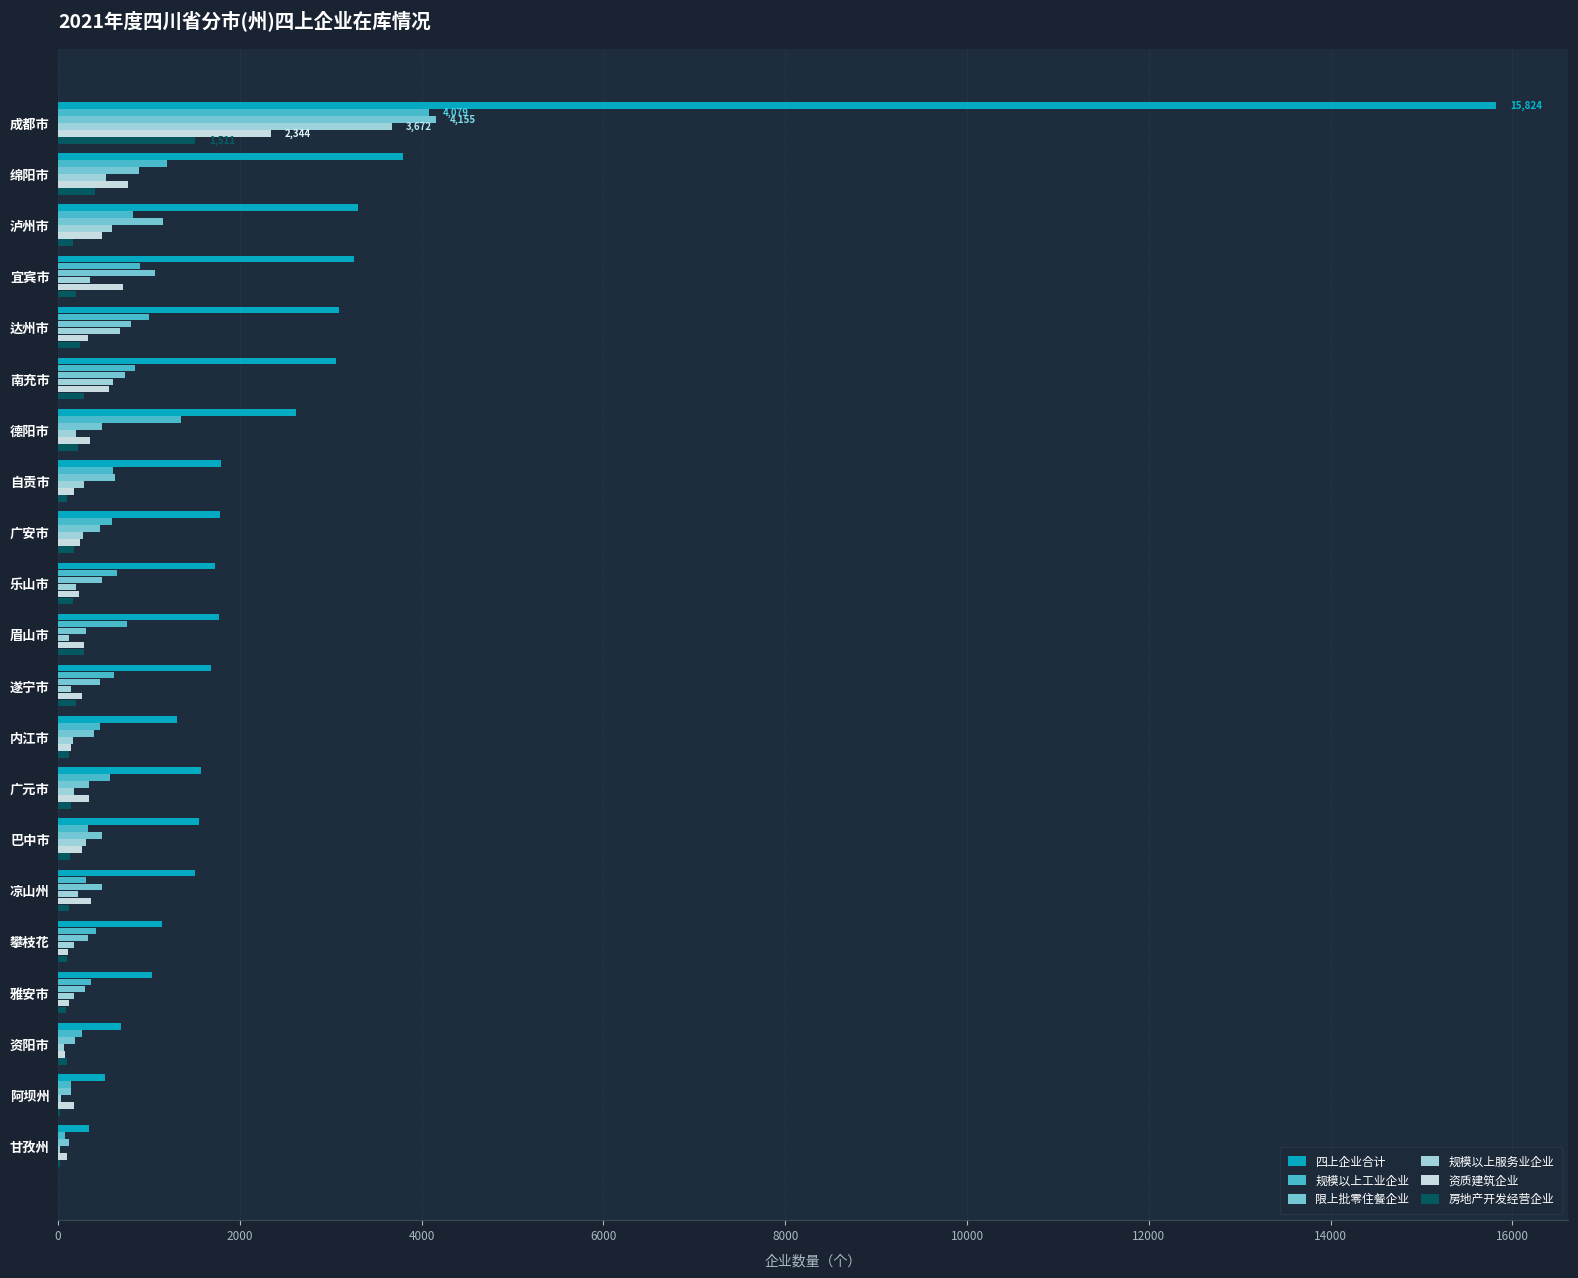

At which category is the sum across all series the highest?

成都市